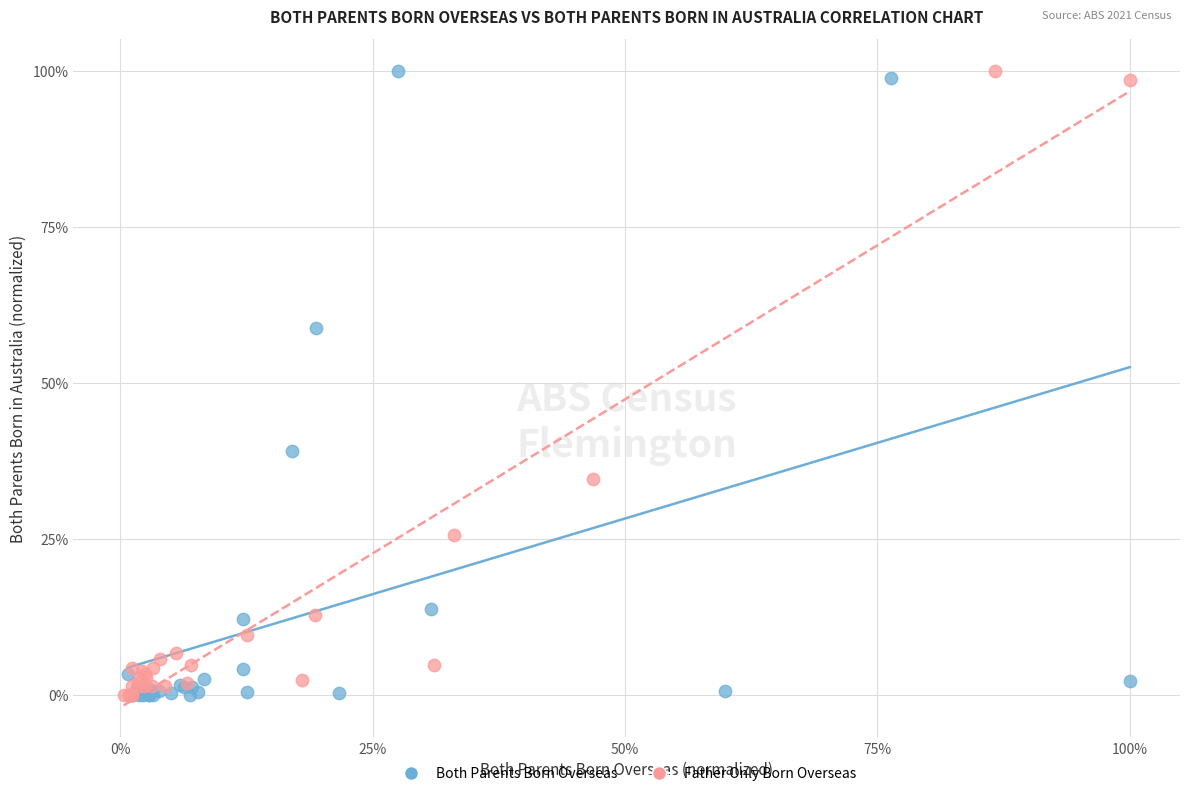

What are all the series names shown in the legend?

Both Parents Born Overseas, Father Only Born Overseas